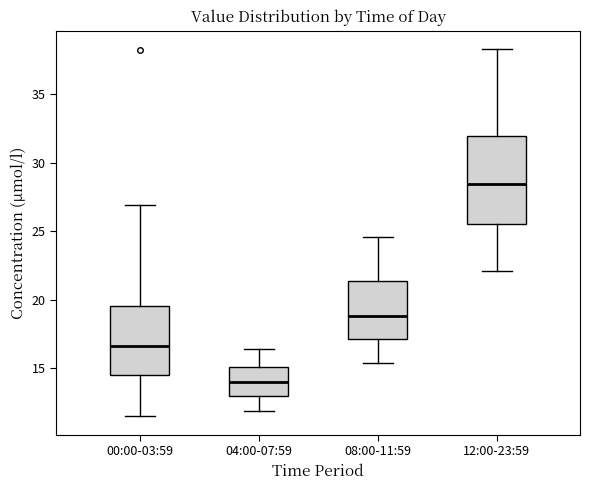

Where does the upper whisker of the box for 12:00-23:59 end on the y-axis? The values are not printed on the chart, so give them approximately, as read against the axis.

38.5